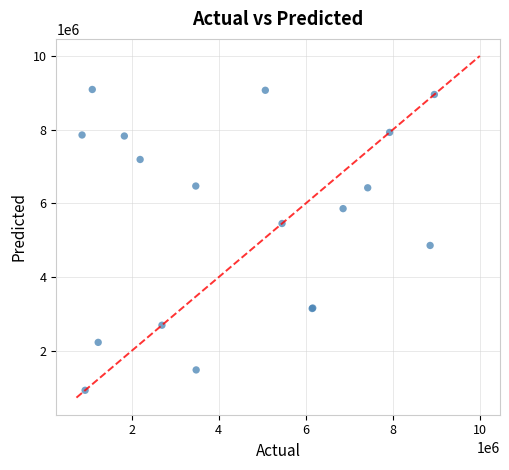

What Y value in the scatter plot is closest to 5012014?

4860974.7